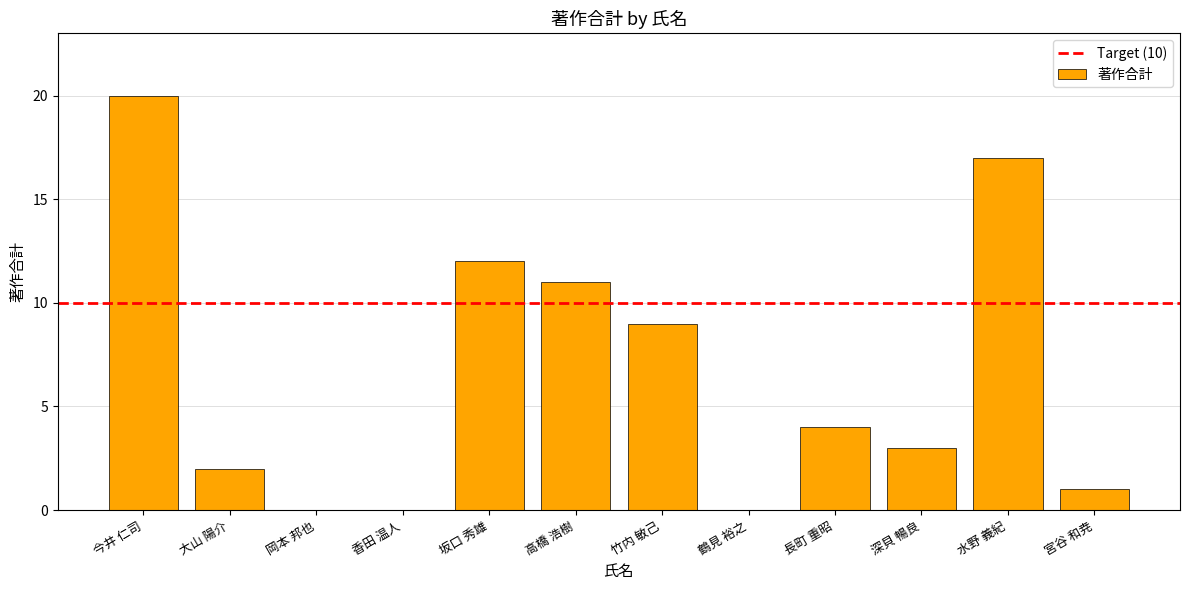

Read the value at 坂口 秀雄, to the nearest 5.

10